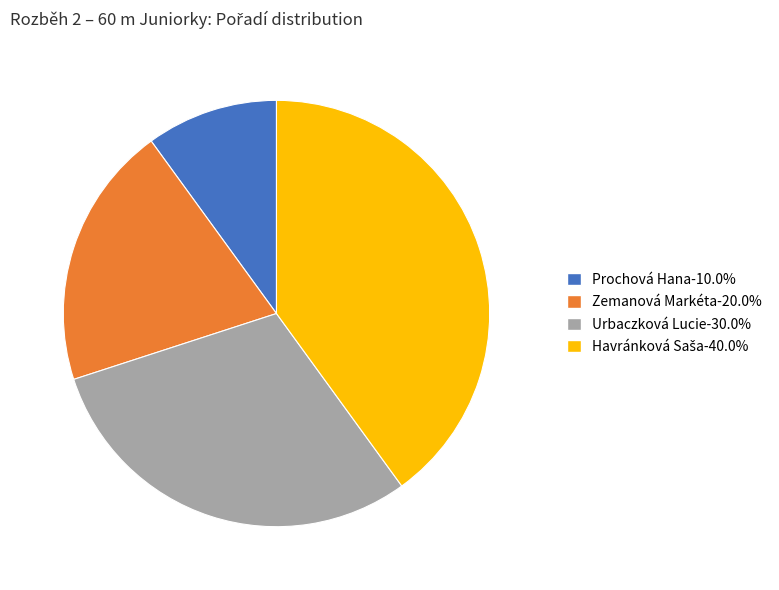

Which slice is the smallest?

Prochová Hana